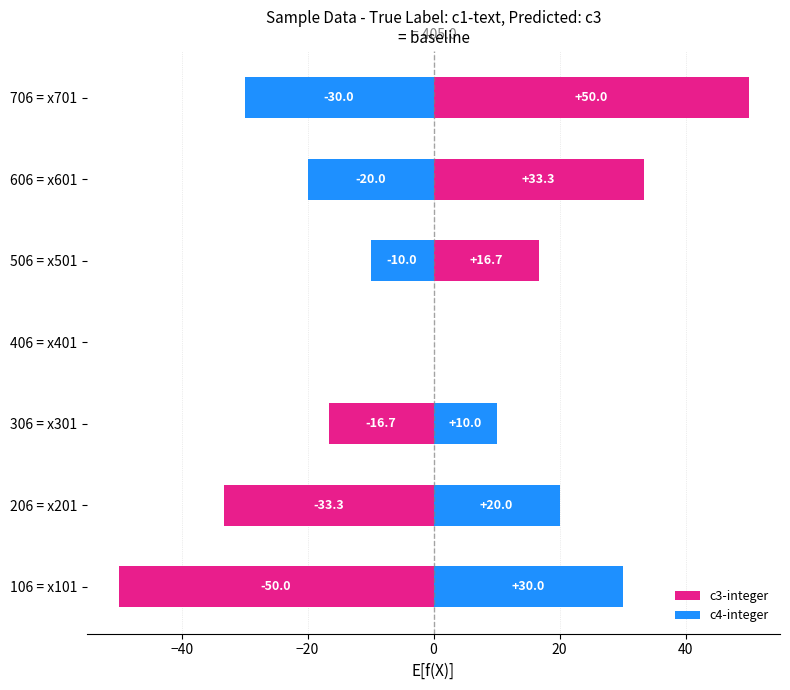

Which series changed the most between 206 = x201 and 606 = x601?

c3-integer